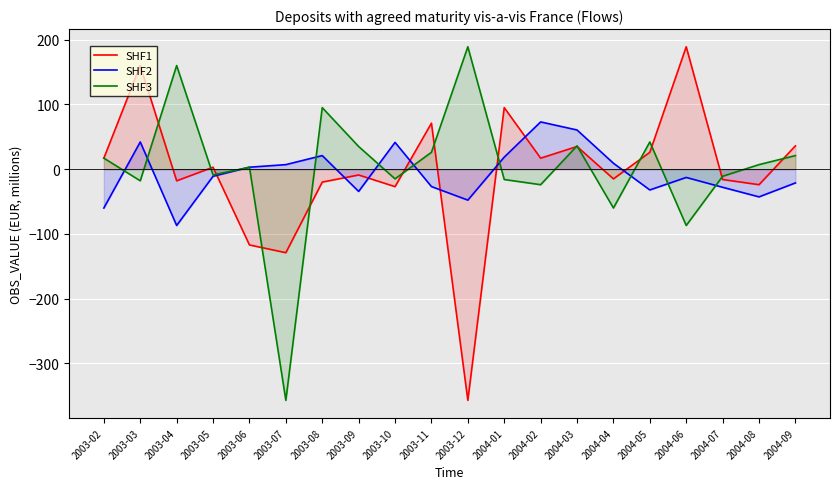

Where does the SHF2 series first go above -11?

2003-03